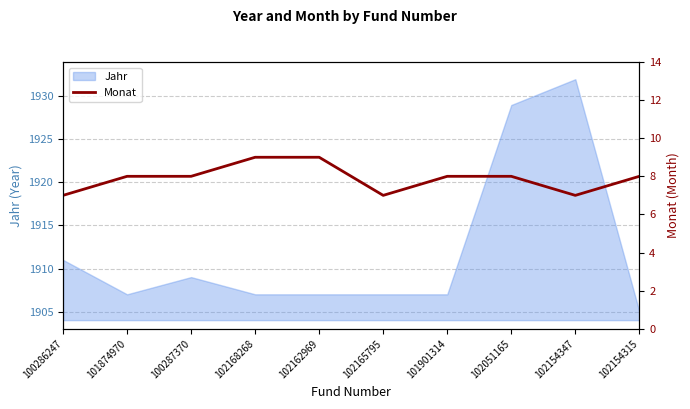

Is it true that Jahr equals 480 at 100286247?

False